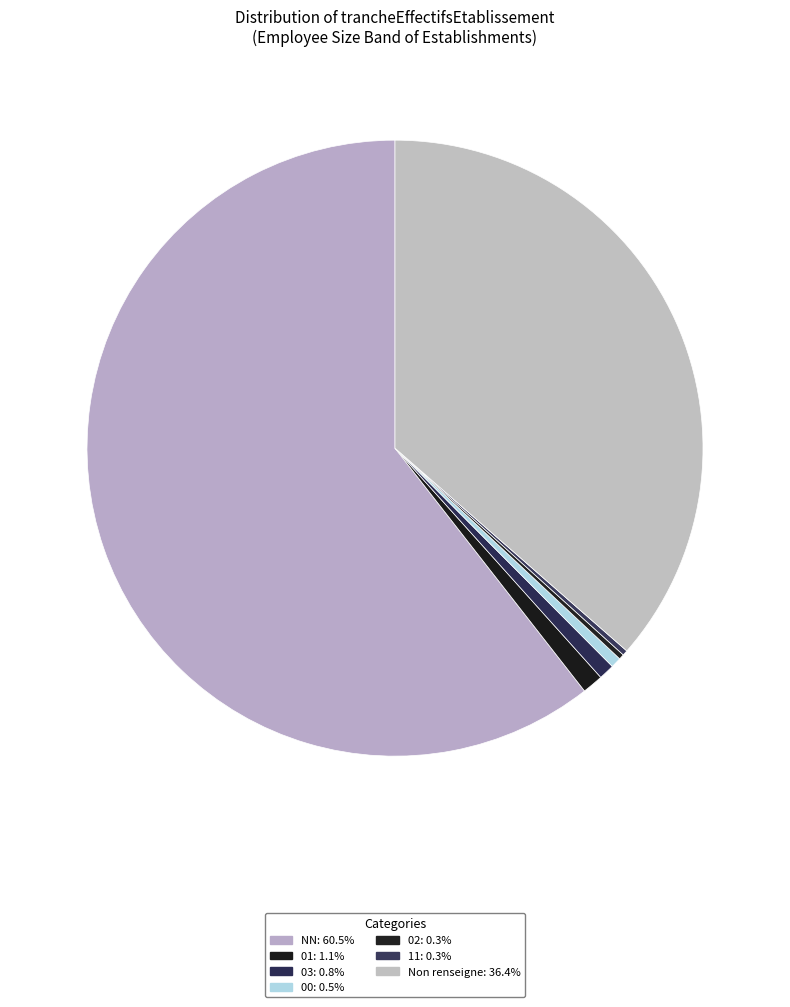

How many segments does this pie chart have?

7